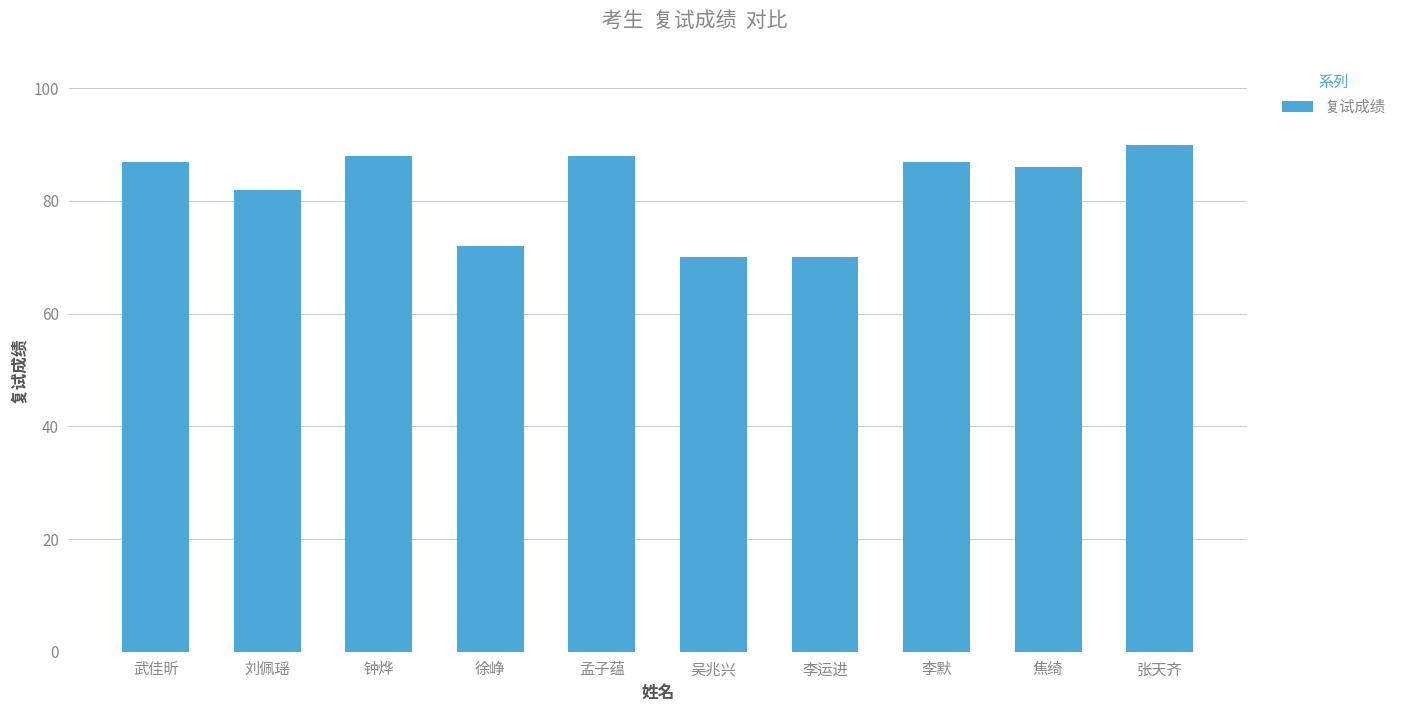

What is the average value?

82